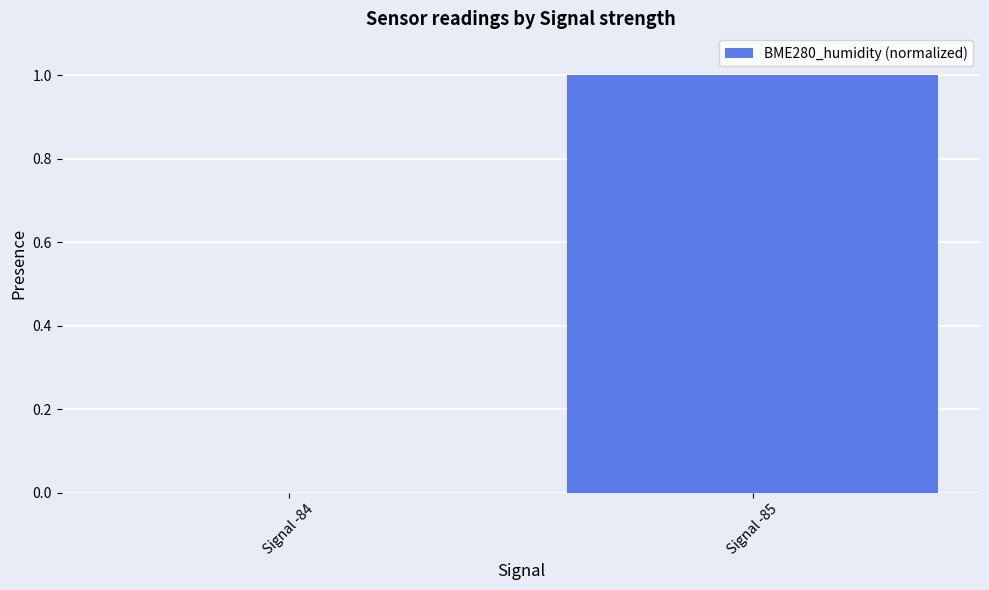

The value at Signal -84 is 0. True or false?

True